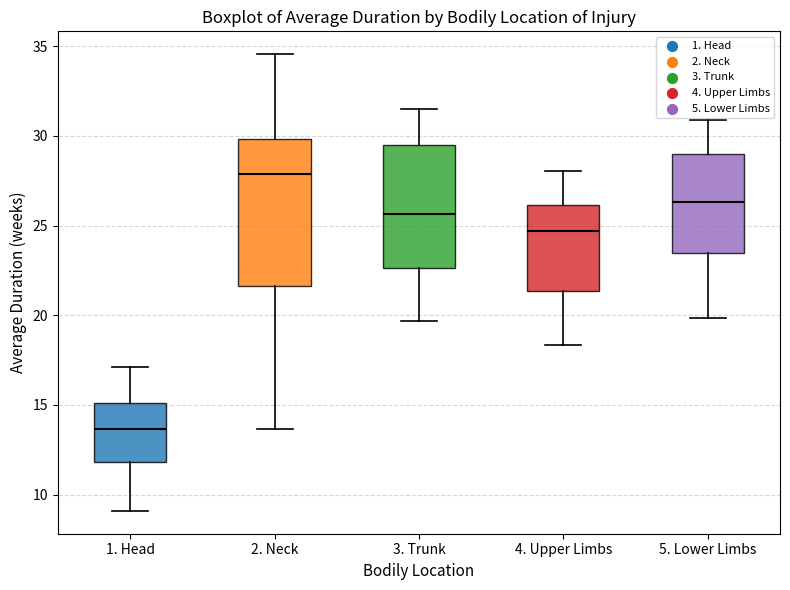

Reading left to right, read every box against the y-axis: the position of its median line, the range the box covers, and the ends of its whiskers. The values are not printed on the chart, so give them approximately, as read against the axis.

1. Head: median 13.5, box 12.0 to 15.0, whiskers 9.0 to 17.0
2. Neck: median 28.0, box 21.5 to 30.0, whiskers 13.5 to 34.5
3. Trunk: median 25.5, box 22.5 to 29.5, whiskers 19.5 to 31.5
4. Upper Limbs: median 24.5, box 21.5 to 26.0, whiskers 18.5 to 28.0
5. Lower Limbs: median 26.5, box 23.5 to 29.0, whiskers 20.0 to 31.0